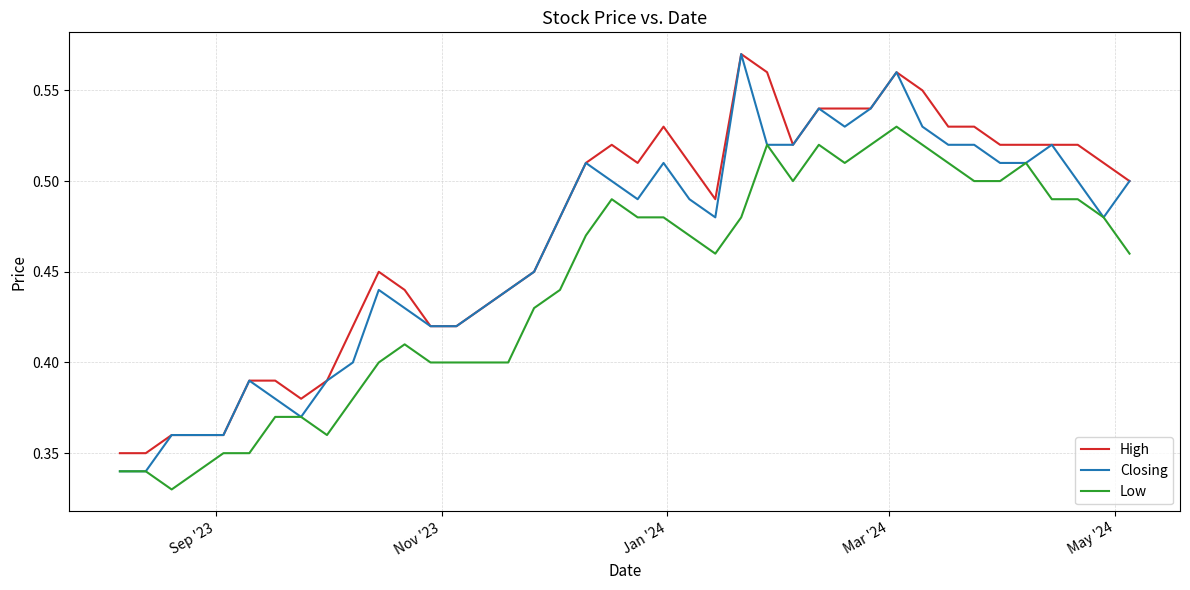

True or false: Low and High cross at least once.

False